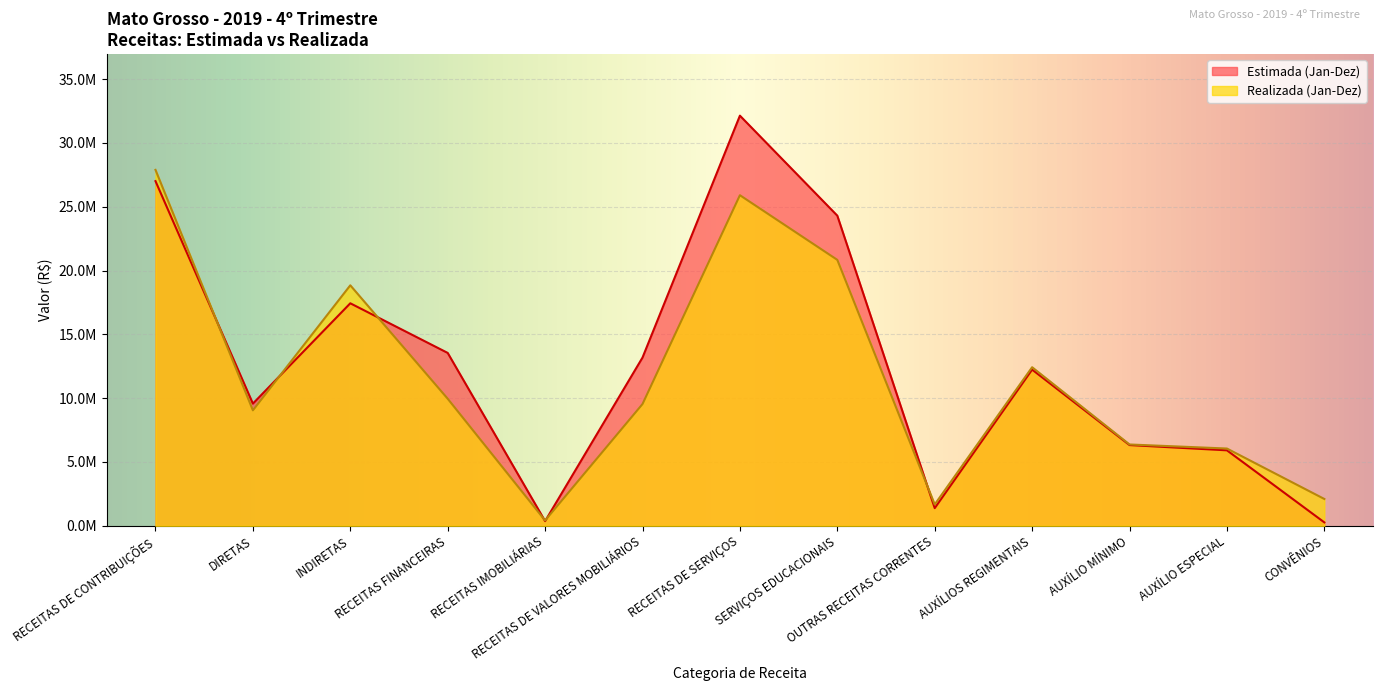

In Realizada (Jan-Dez), how many points are higher than both neighbors (excluding endpoints)?

3